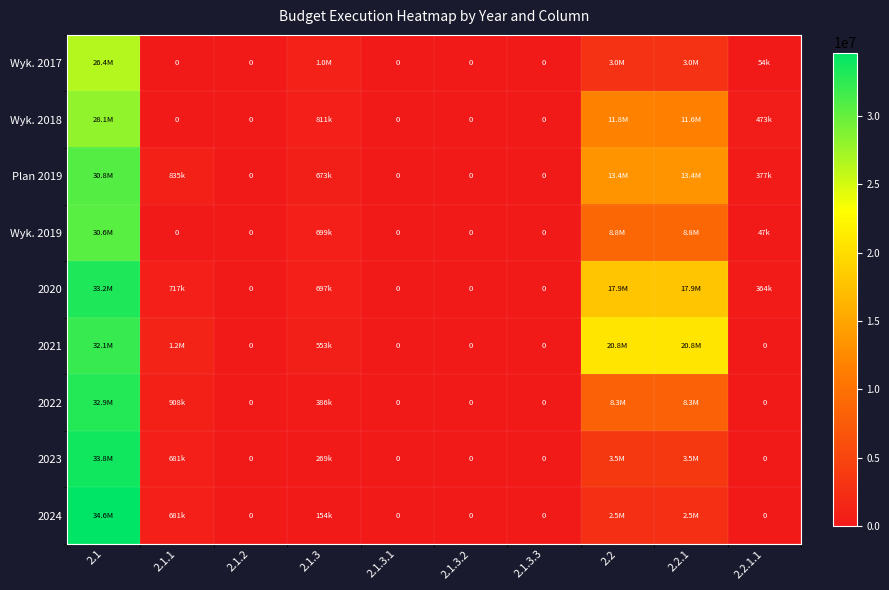

What is the sum of all 2021 values?

75494042.0